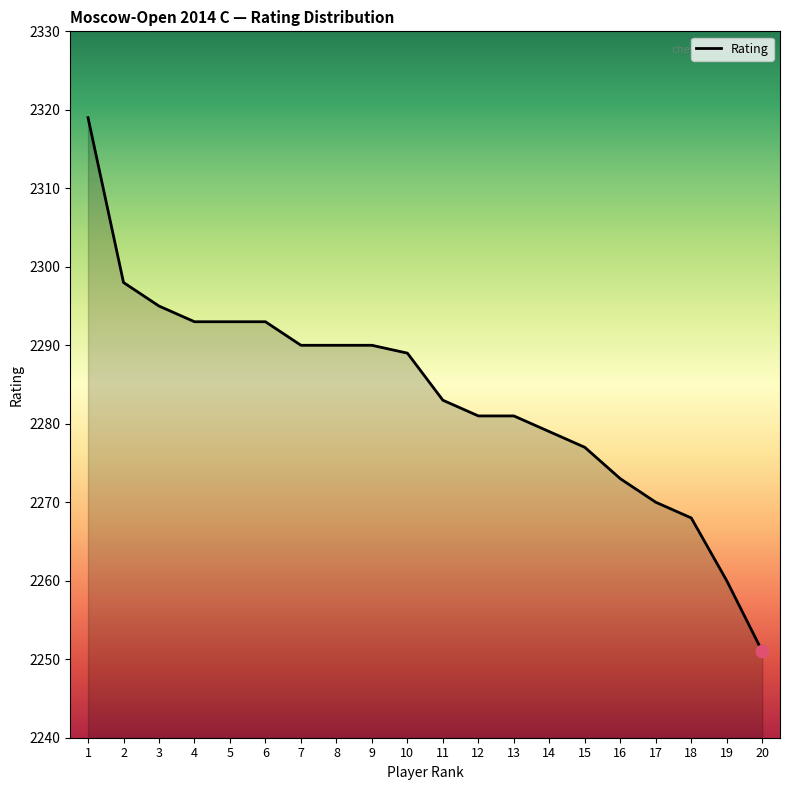

Between 11 and 8, which is larger?

8